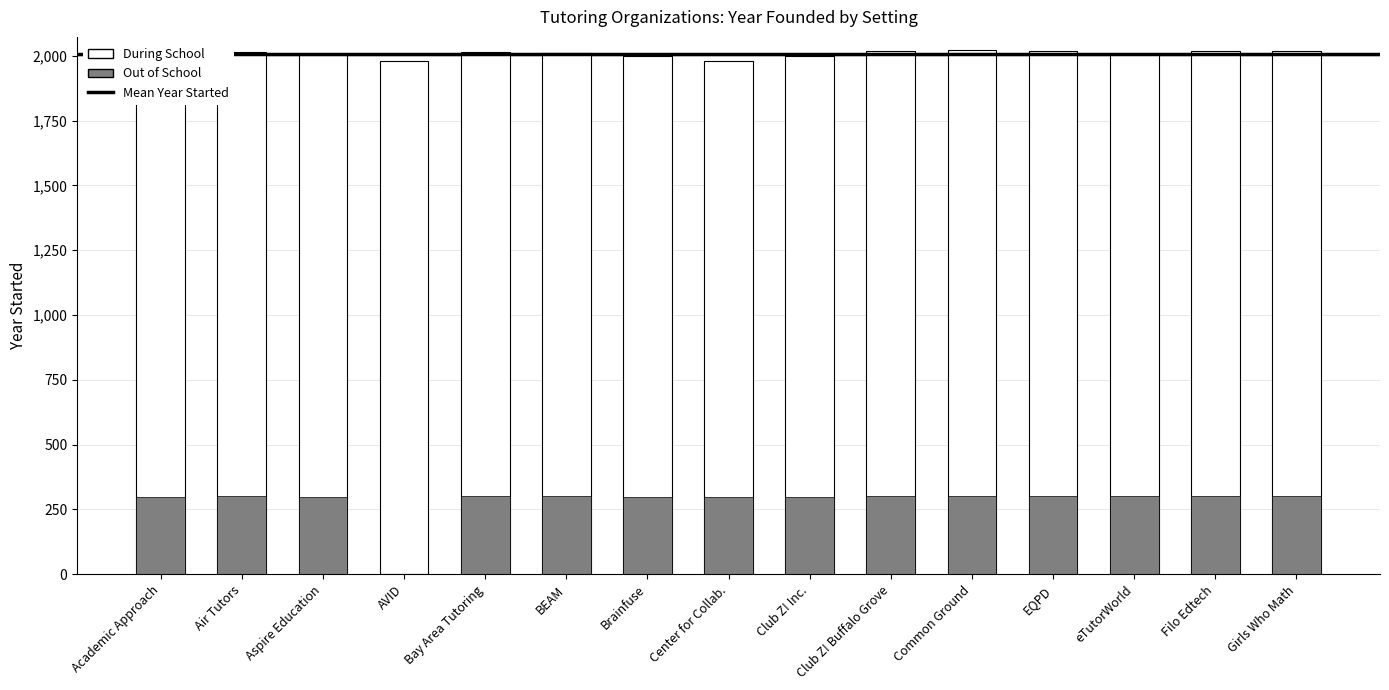

At which category does the chart reach its peak across all series?

Common Ground